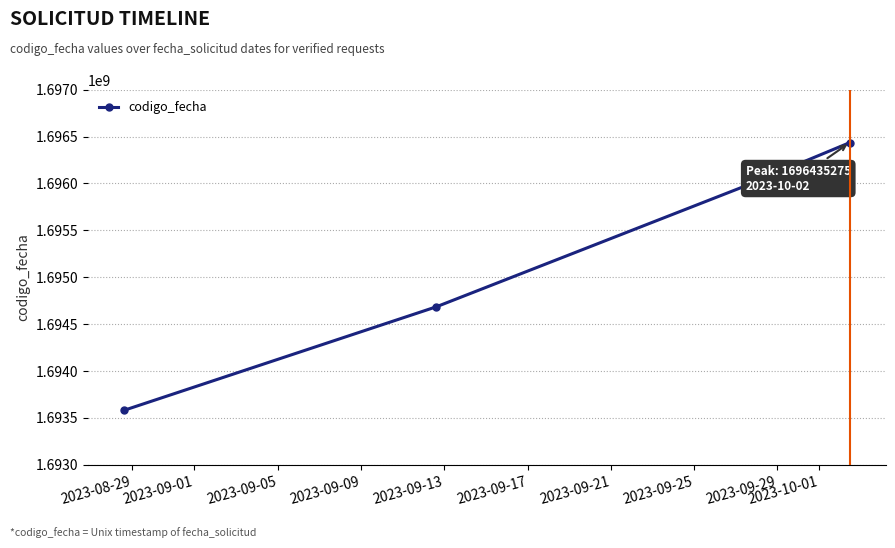

What is the value of the 3rd point from the left?

1695977666